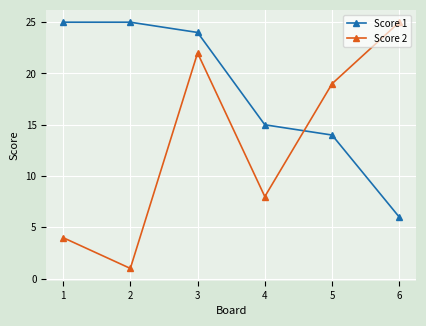

True or false: Score 2 has more than 1 points higher than both neighbors.

False